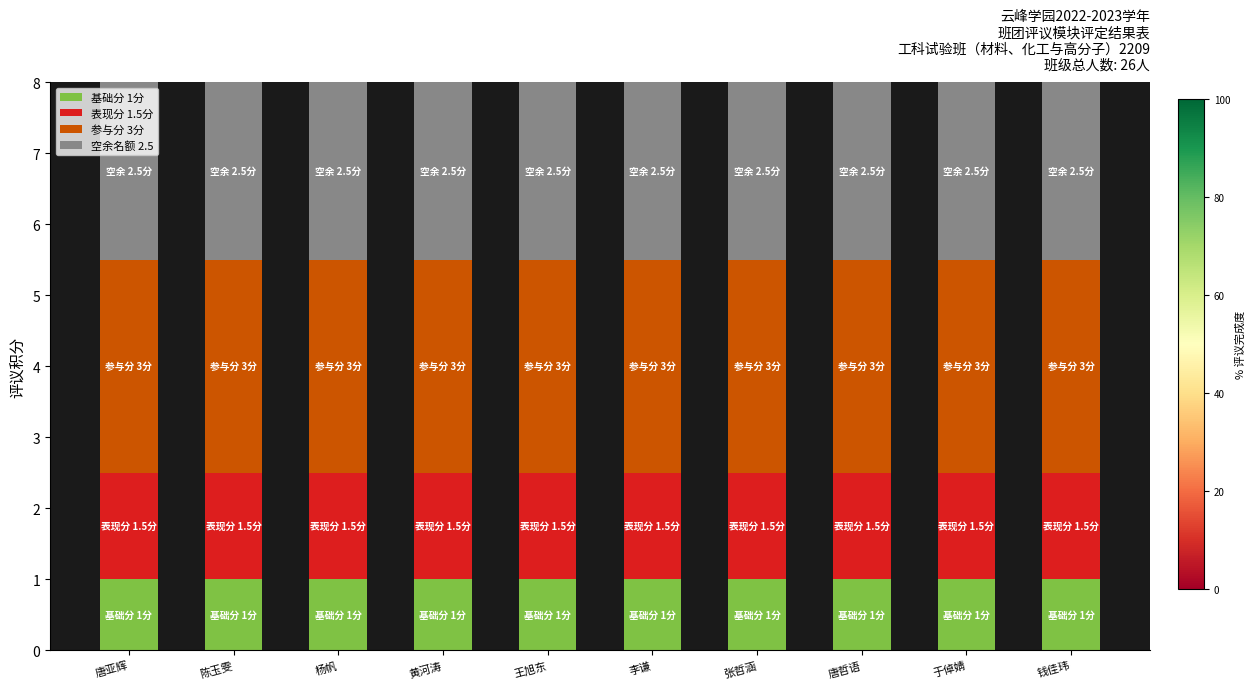

How many bars are there in total?

10